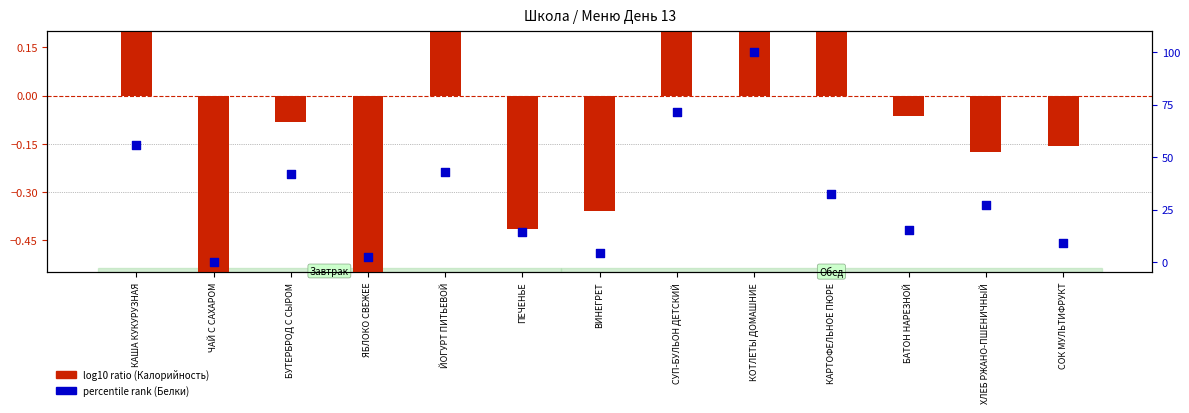

Which series has the widest spread of Y values?

percentile rank within the sample